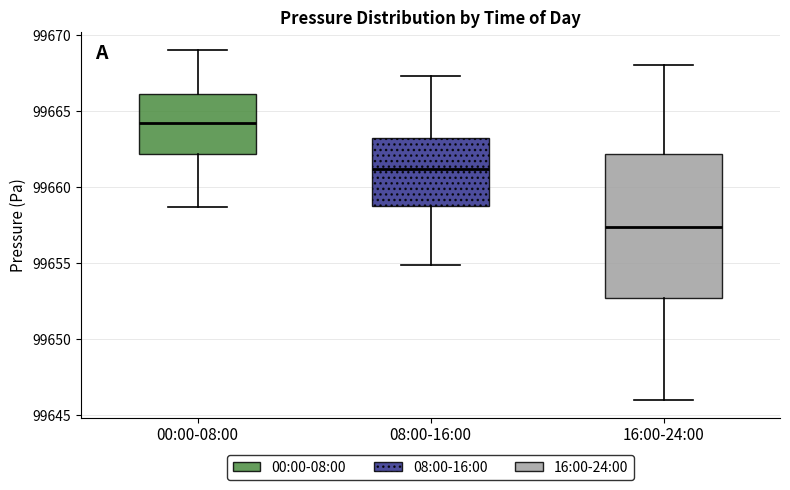

Reading left to right, transcribe this box plot: for each box, give where its median line is, the range the box spans, and where its two whiskers end, as read against the y-axis. The values are not printed on the chart, so give them approximately, as read against the axis.

00:00-08:00: median 99664.0, box 99662.0 to 99666.0, whiskers 99658.5 to 99669.0
08:00-16:00: median 99661.0, box 99659.0 to 99663.5, whiskers 99655.0 to 99667.5
16:00-24:00: median 99657.5, box 99652.5 to 99662.0, whiskers 99646.0 to 99668.0